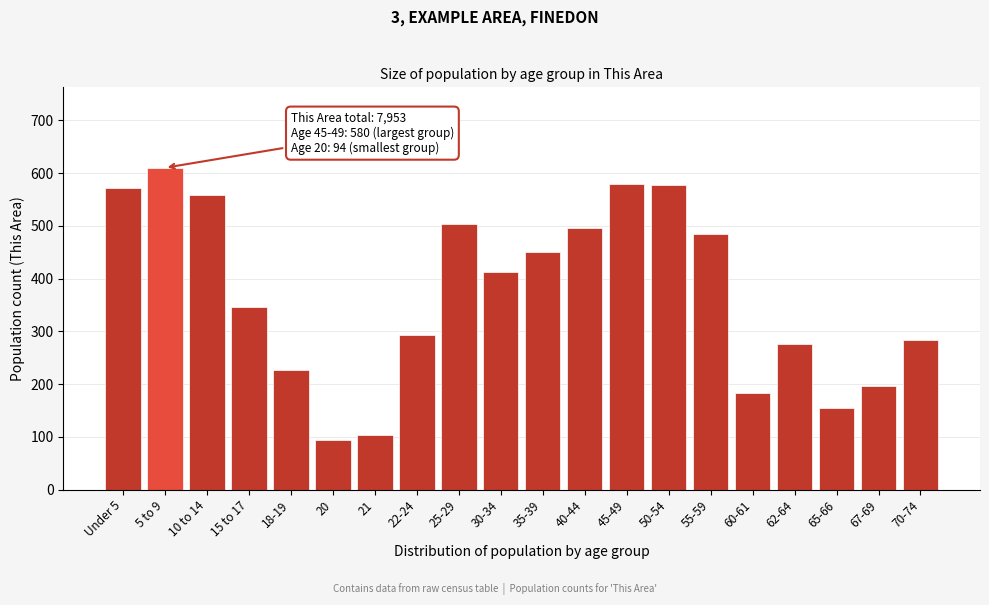

What is the minimum value shown in the chart?

94